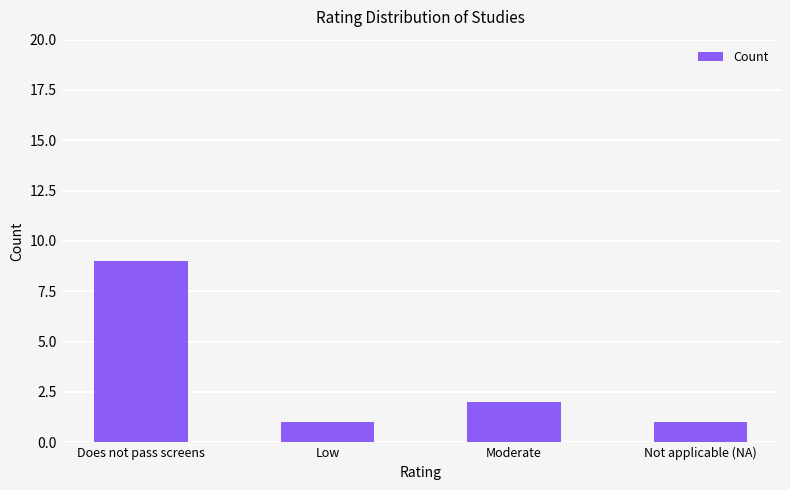

Are the bars grouped side by side (vs. stacked)?

No